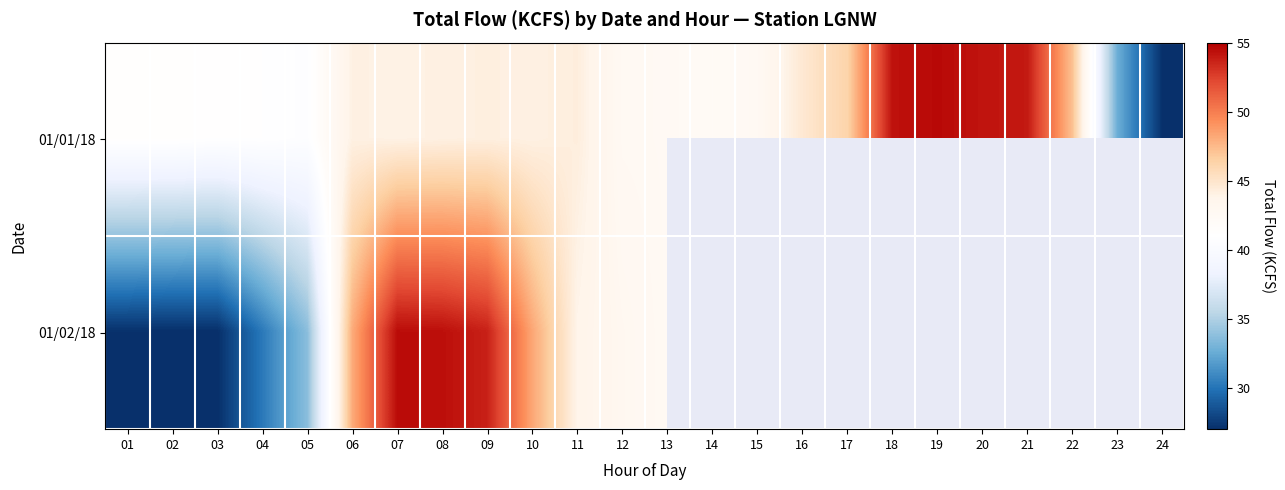

At which category is the sum across all series the highest?

07